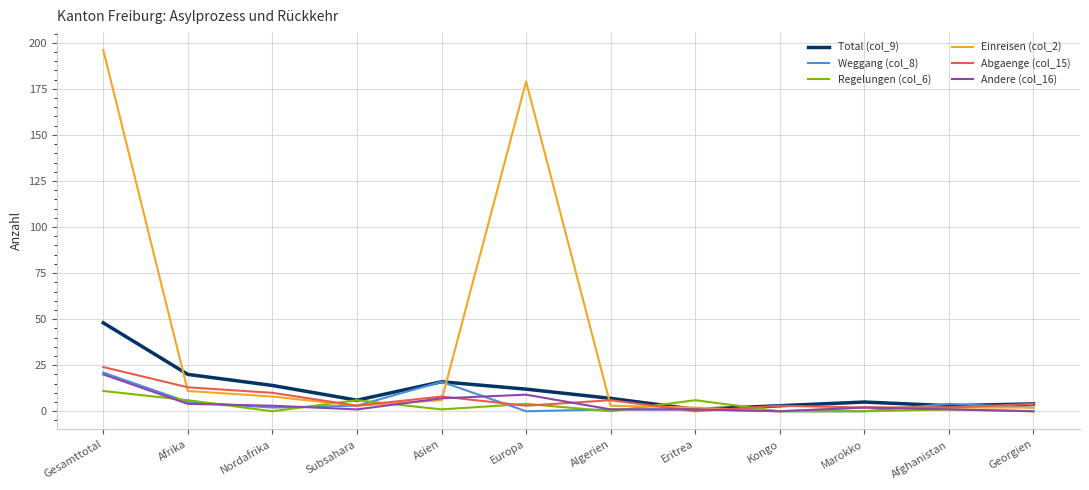

Which series has the widest spread of values?

Einreisen (col_2)